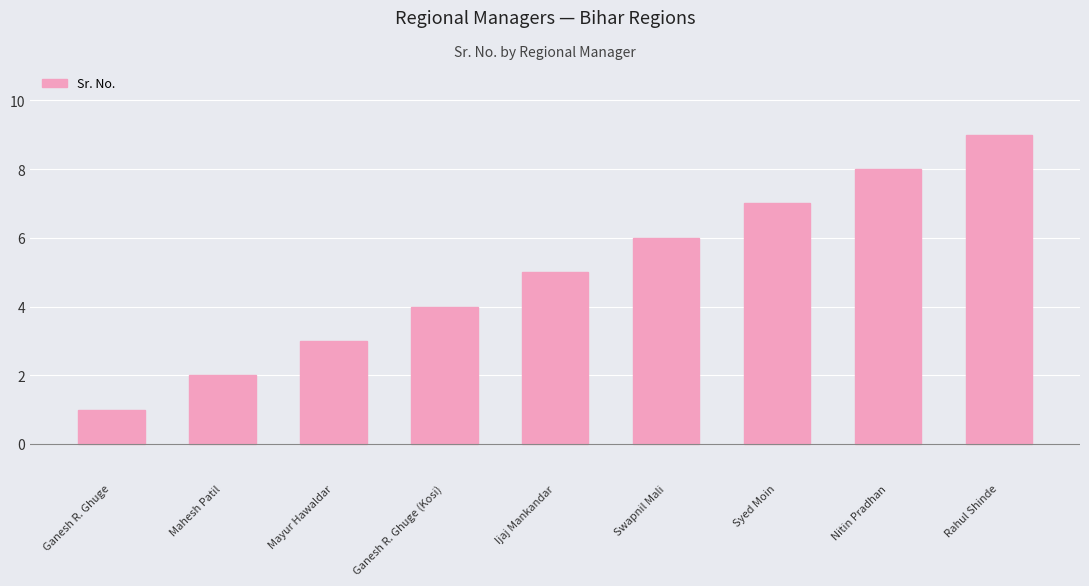

At which label is the value closest to 5?

Ijaj Mankandar